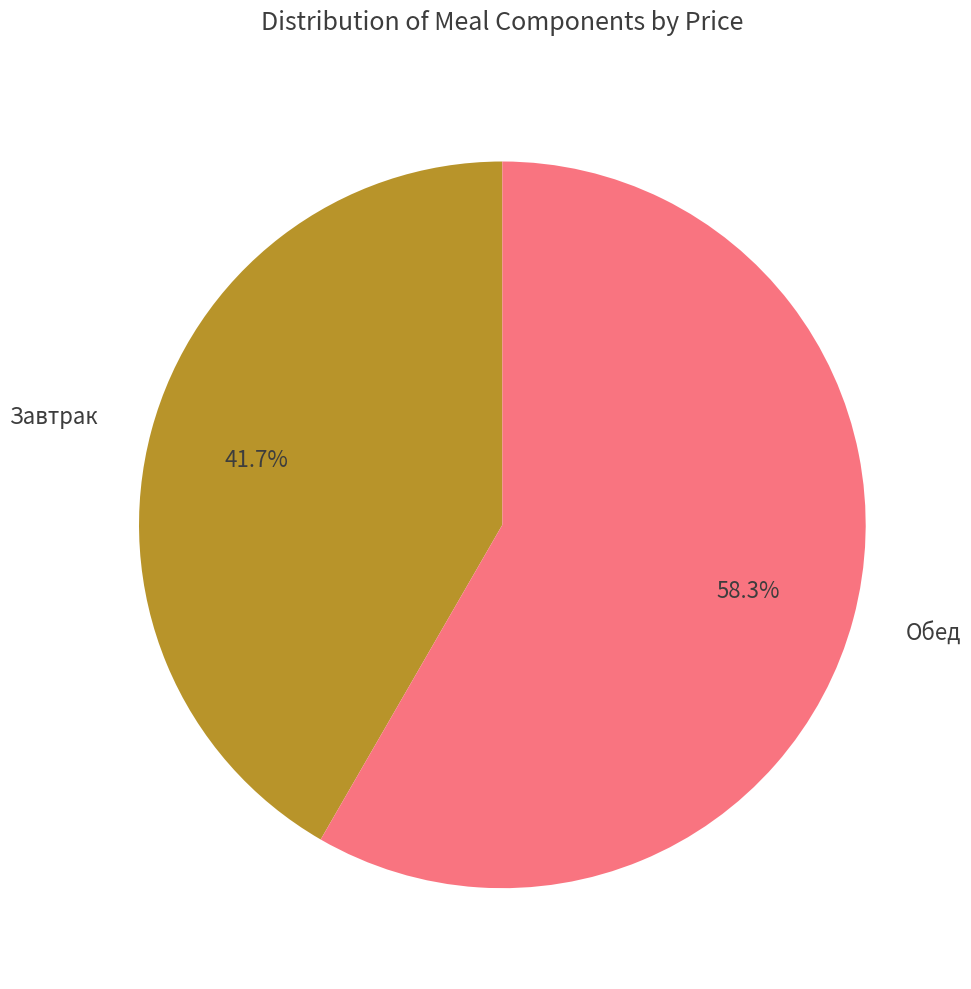

What is the total percentage of Обед and Завтрак?

100.0%